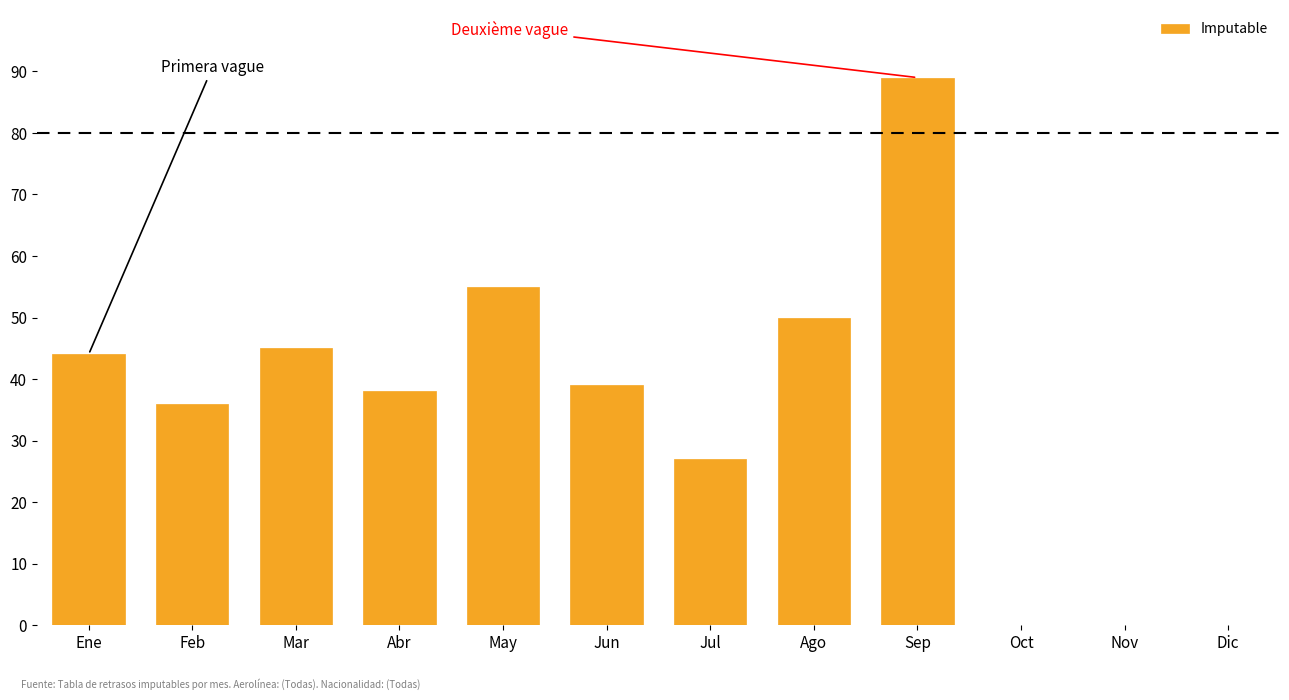

Reading left to right, transcribe all the data shown in this chart.

Ene=44	Feb=36	Mar=45	Abr=38	May=55	Jun=39	Jul=27	Ago=50	Sep=89	Oct=0	Nov=0	Dic=0